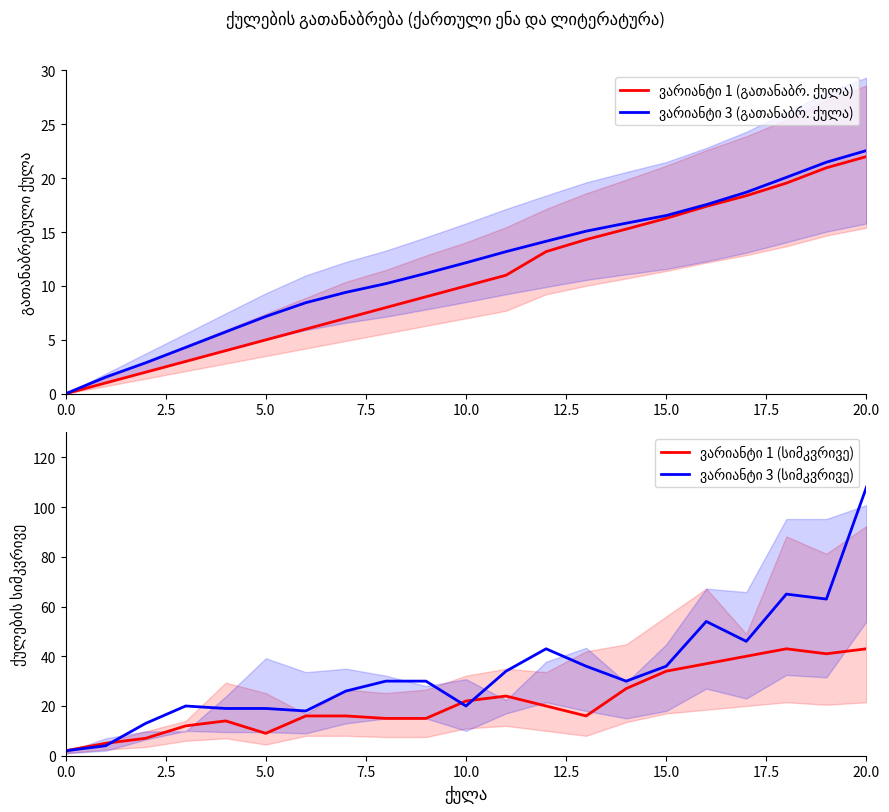

Does the chart have visible grid lines?

No